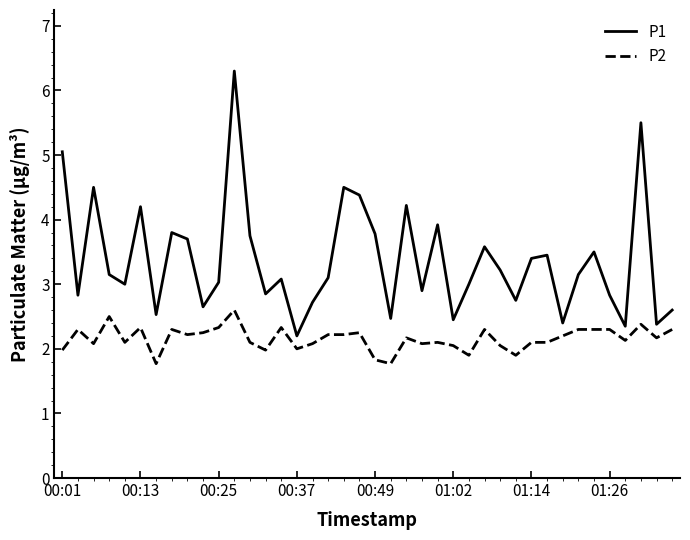

What is the greatest value displayed?

6.3